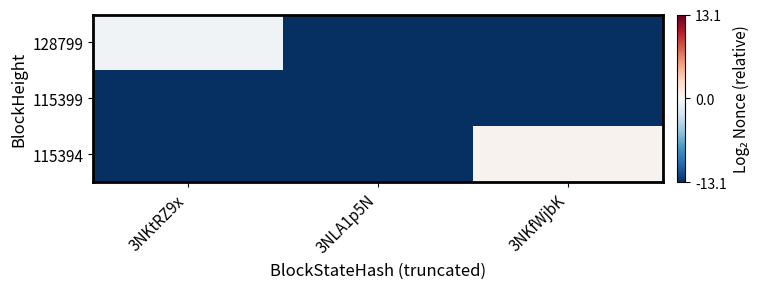

Reading left to right, list all the values displayed in this chart.

128799: 3NKtRZ9x=-0.5	3NLA1p5N=-13.1	3NKfWjbK=-13.1
115399: 3NKtRZ9x=-13.1	3NLA1p5N=-13.1	3NKfWjbK=-13.1
115394: 3NKtRZ9x=-13.1	3NLA1p5N=-13.1	3NKfWjbK=0.5